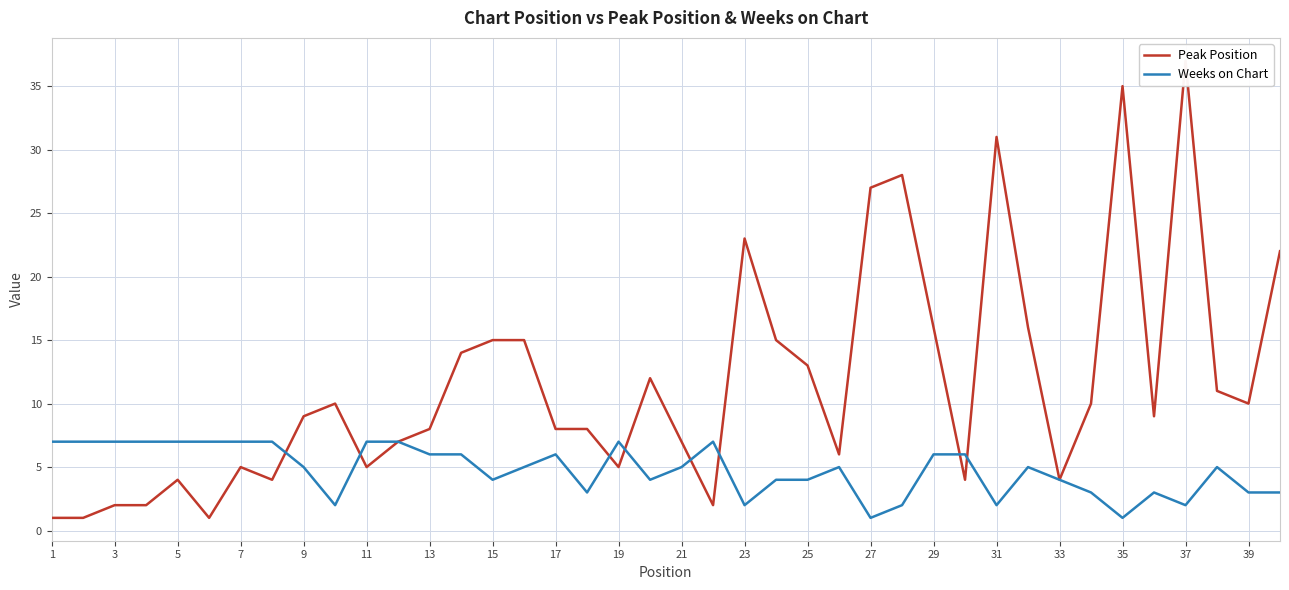

What is the maximum value for Weeks on Chart?

7